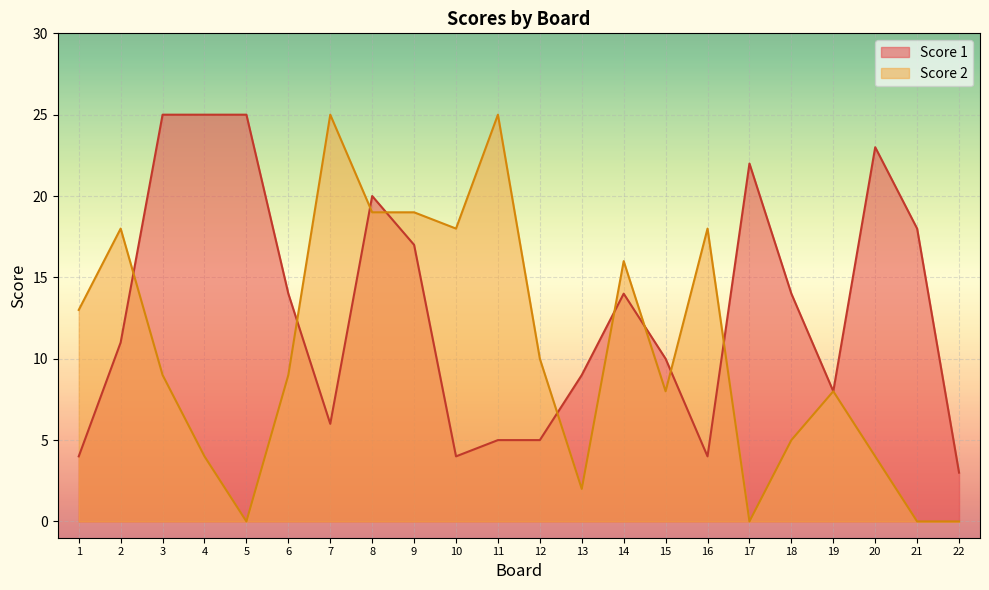

Which series has the largest range (max minus min)?

Score 2